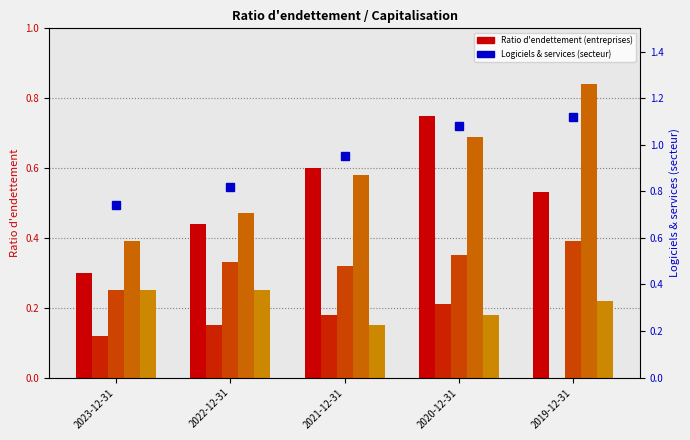

The value of Salesforce Inc. at 2023-12-31 is 0.2. True or false?

True